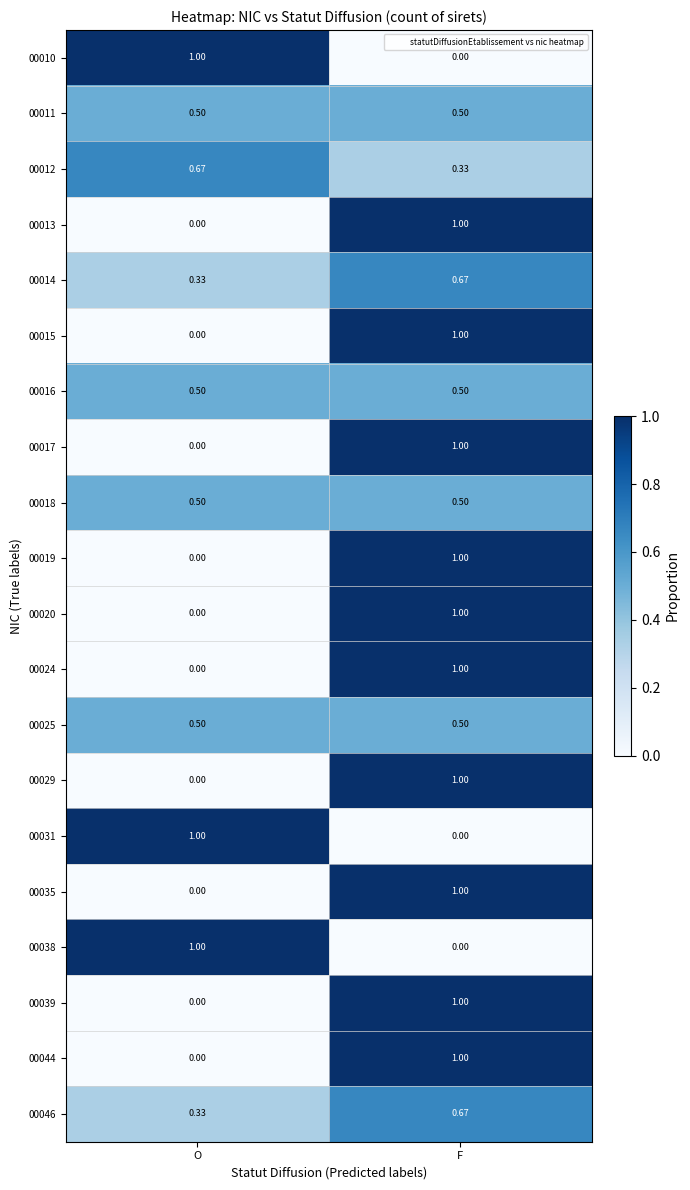

At which label is 00038 closest to 0?

F